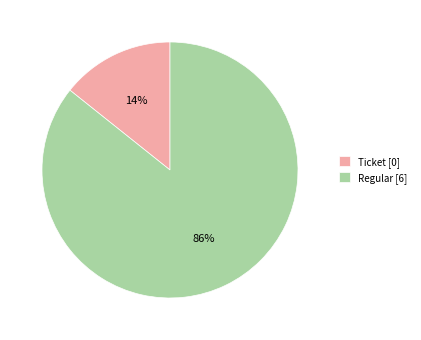

Combined, do Ticket [0] and Regular [6] account for over 50%?

Yes